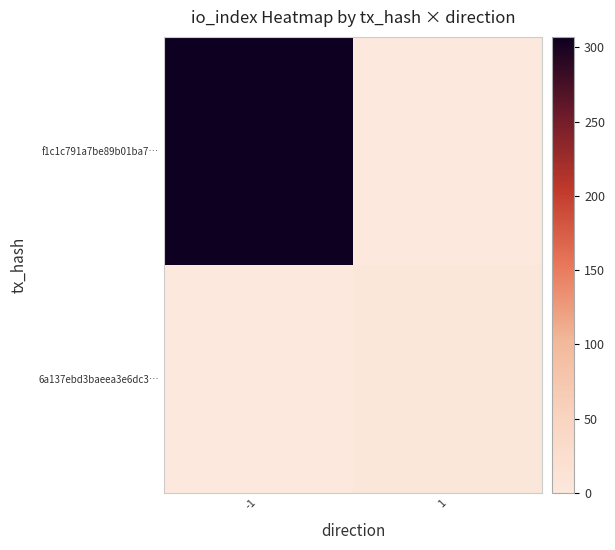

Reading left to right, list all the values displayed in this chart.

f1c1c791a7be89b01ba7…: -1=307	1=0
6a137ebd3baeea3e6dc3…: -1=0	1=3